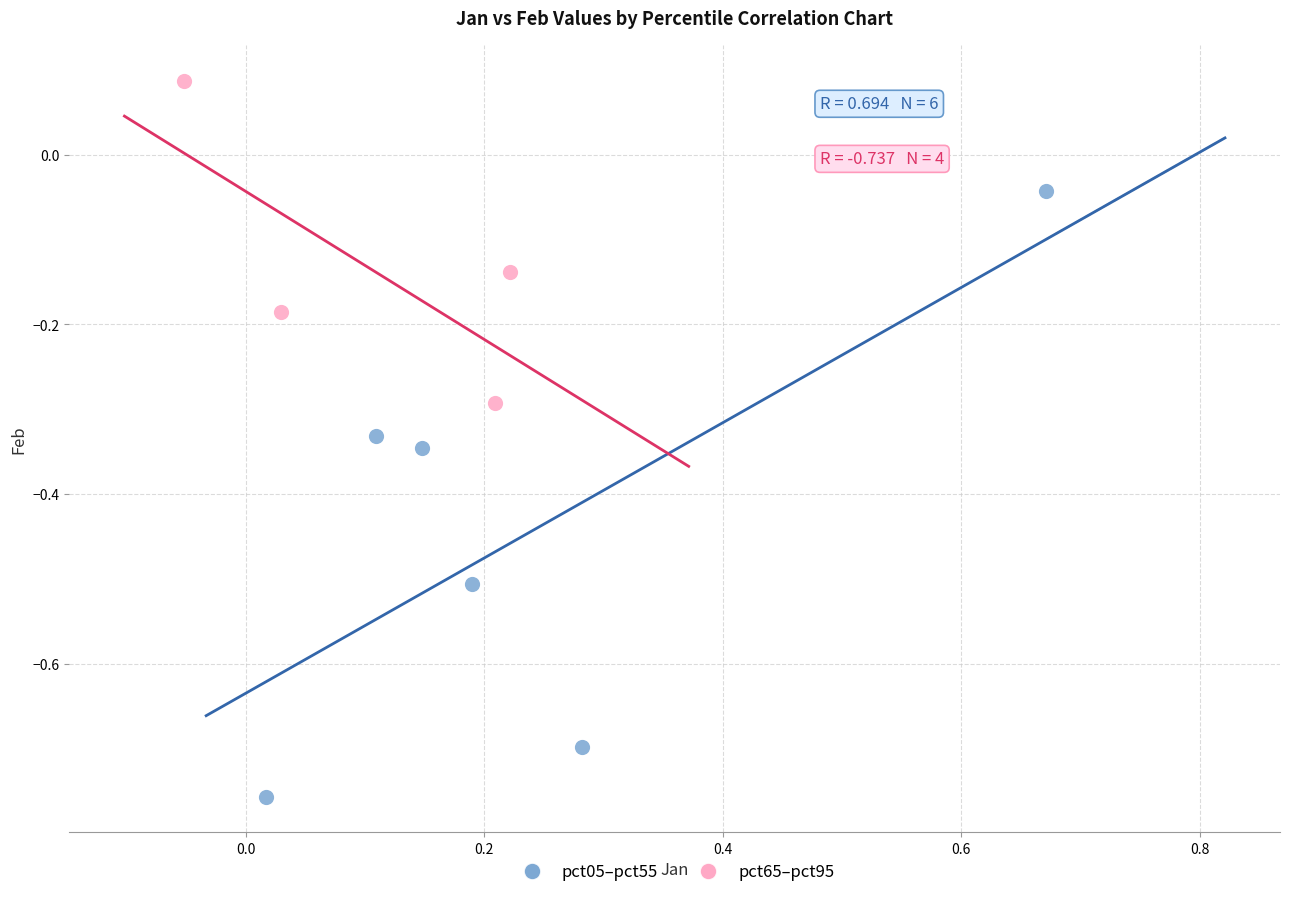

Which series contains the highest Y value?

pct65–pct95